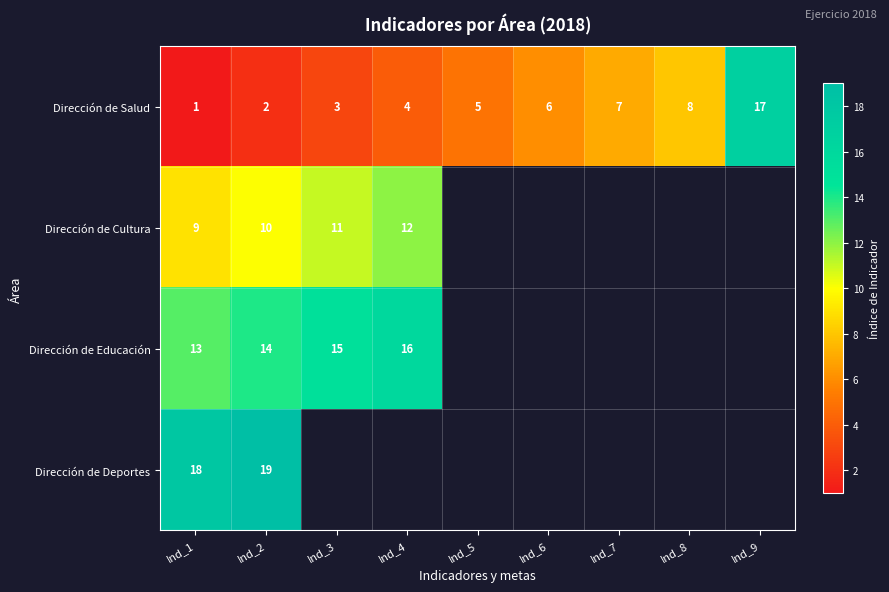

At how many categories does at least one series exceed 13?

5